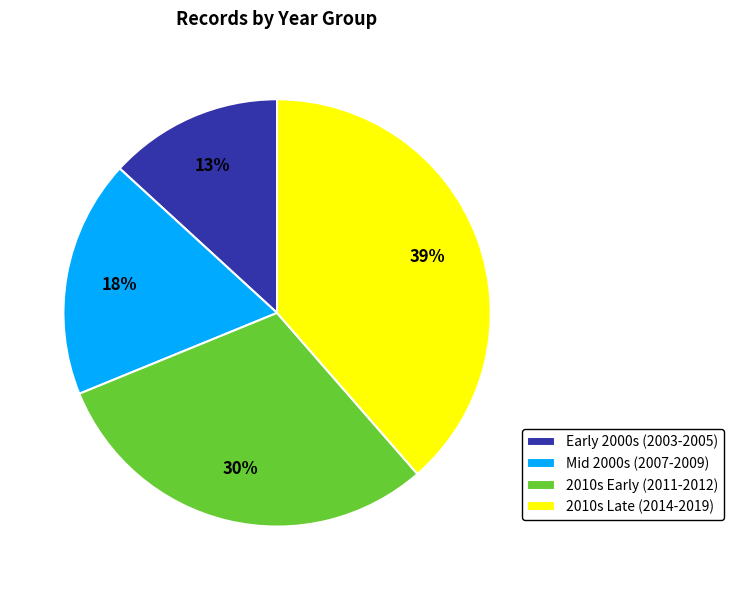

How many segments does this pie chart have?

4